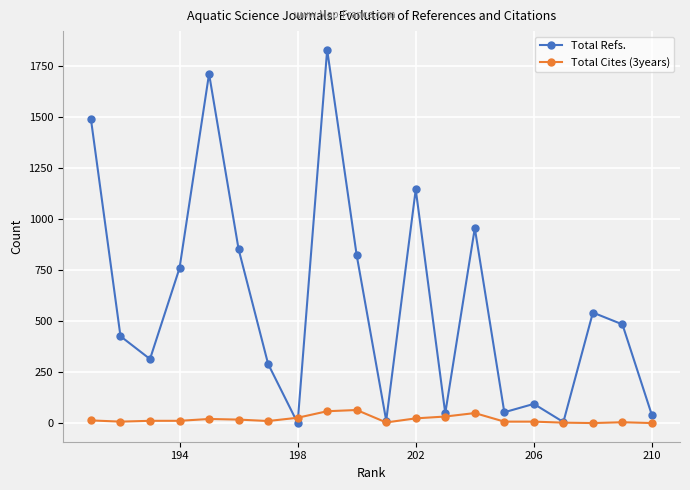

List the series in order of their peak value, highest first.

Total Refs., Total Cites (3years)